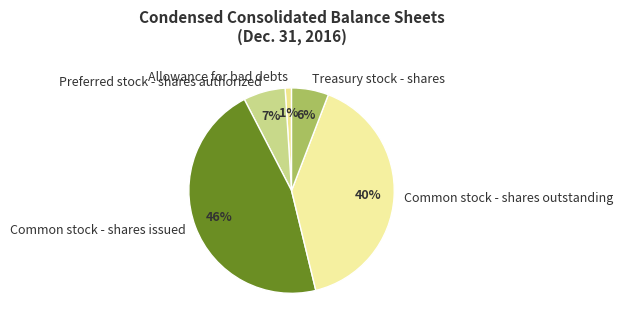

Rank the categories by value from lowest to highest.

Allowance for bad debts, Treasury stock - shares, Preferred stock - shares authorized, Common stock - shares outstanding, Common stock - shares issued